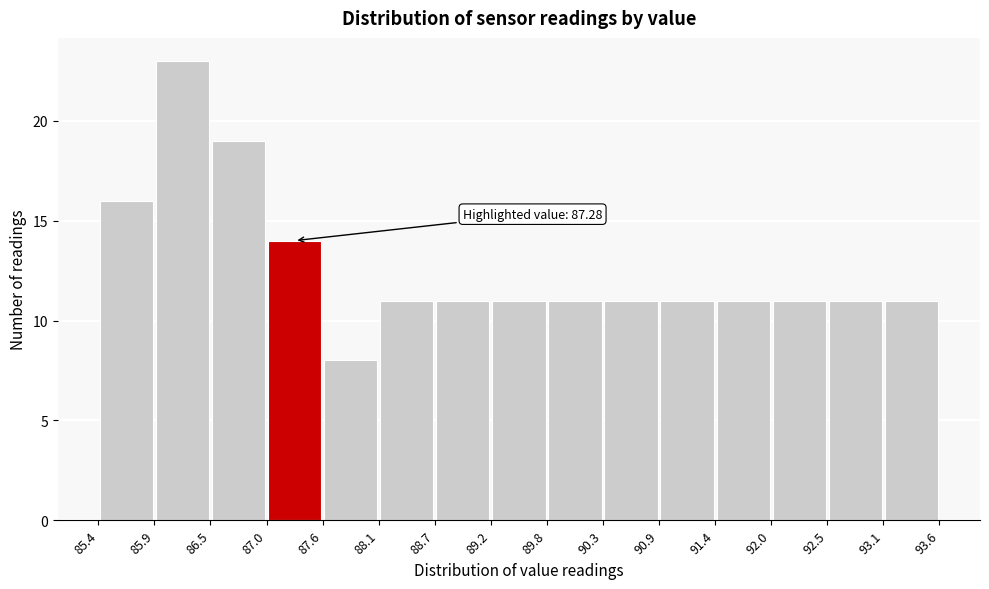

Over which range of the x-axis is the bar tallest?

85.9 to 86.5